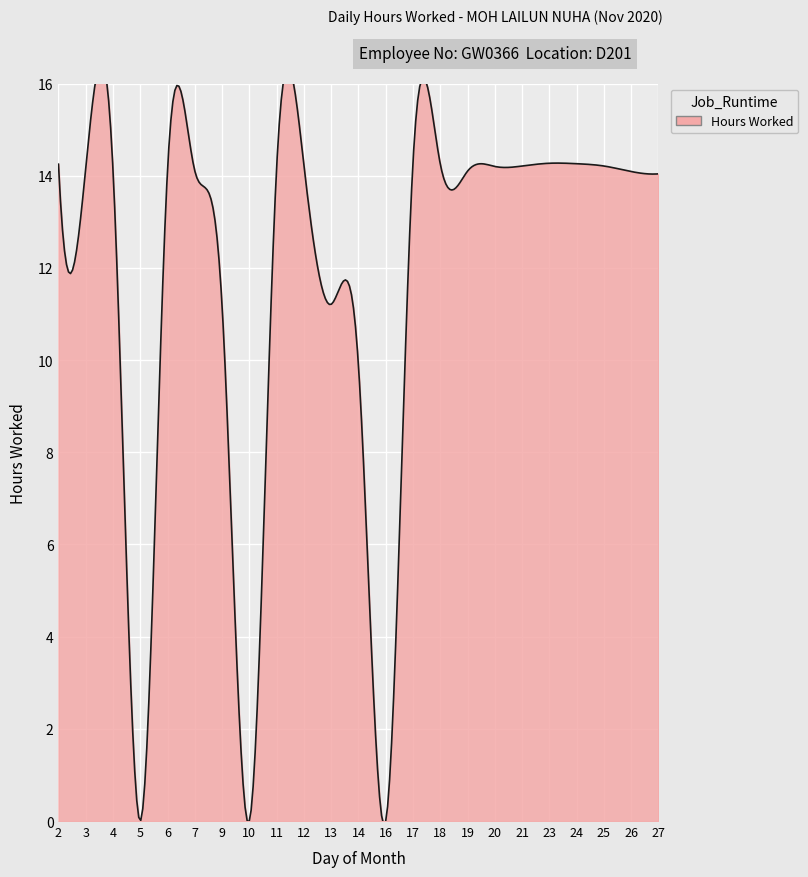

How many lines are shown in the chart?

1